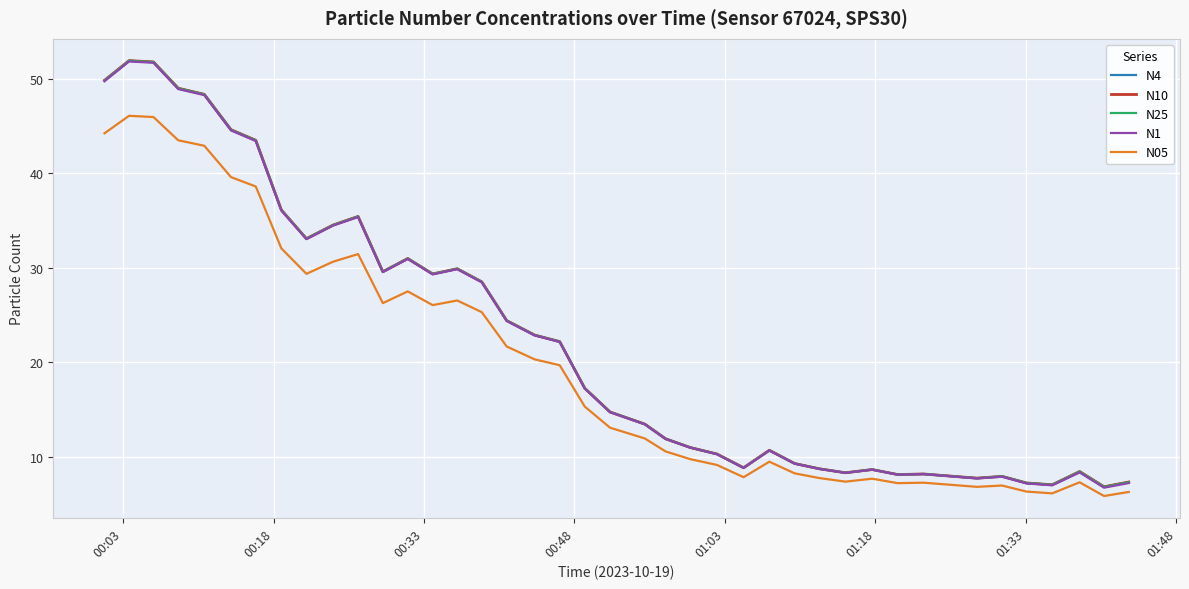

What is the maximum value shown in the chart?

51.9